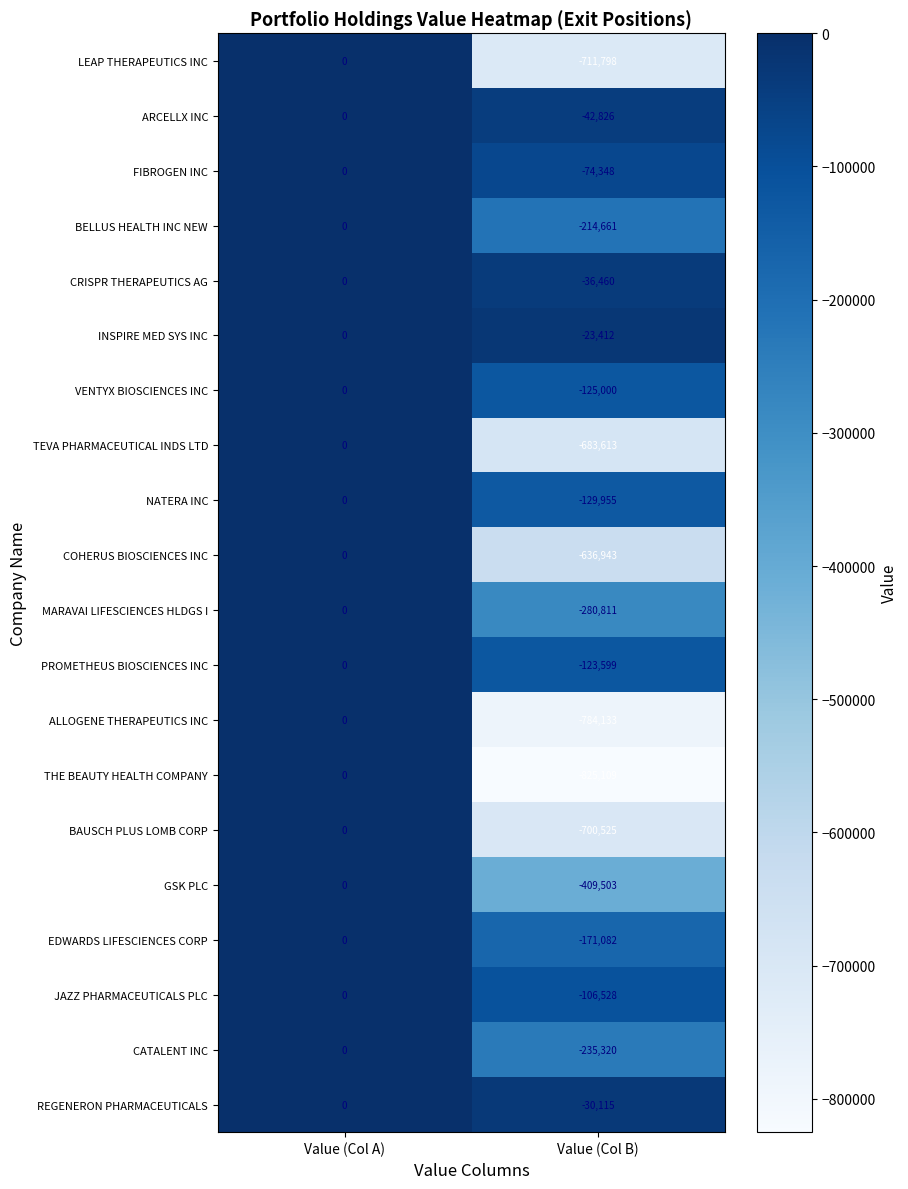

What is the difference between the highest and lowest values at Value (Col B)?

801697